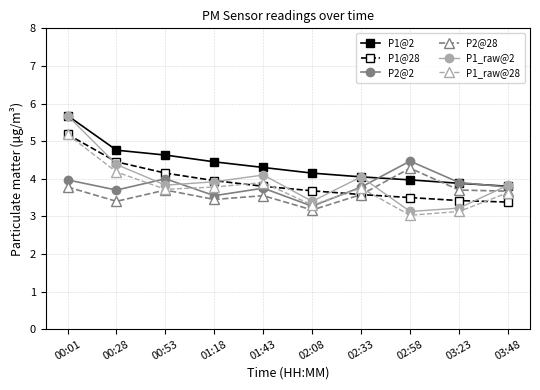

At which category is the sum across all series the highest?

00:01